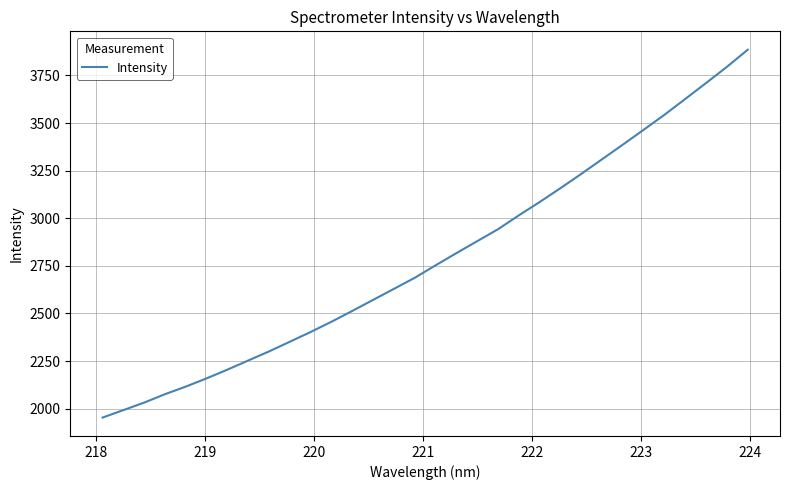

What is the difference between the maximum and minimum values?

1931.4